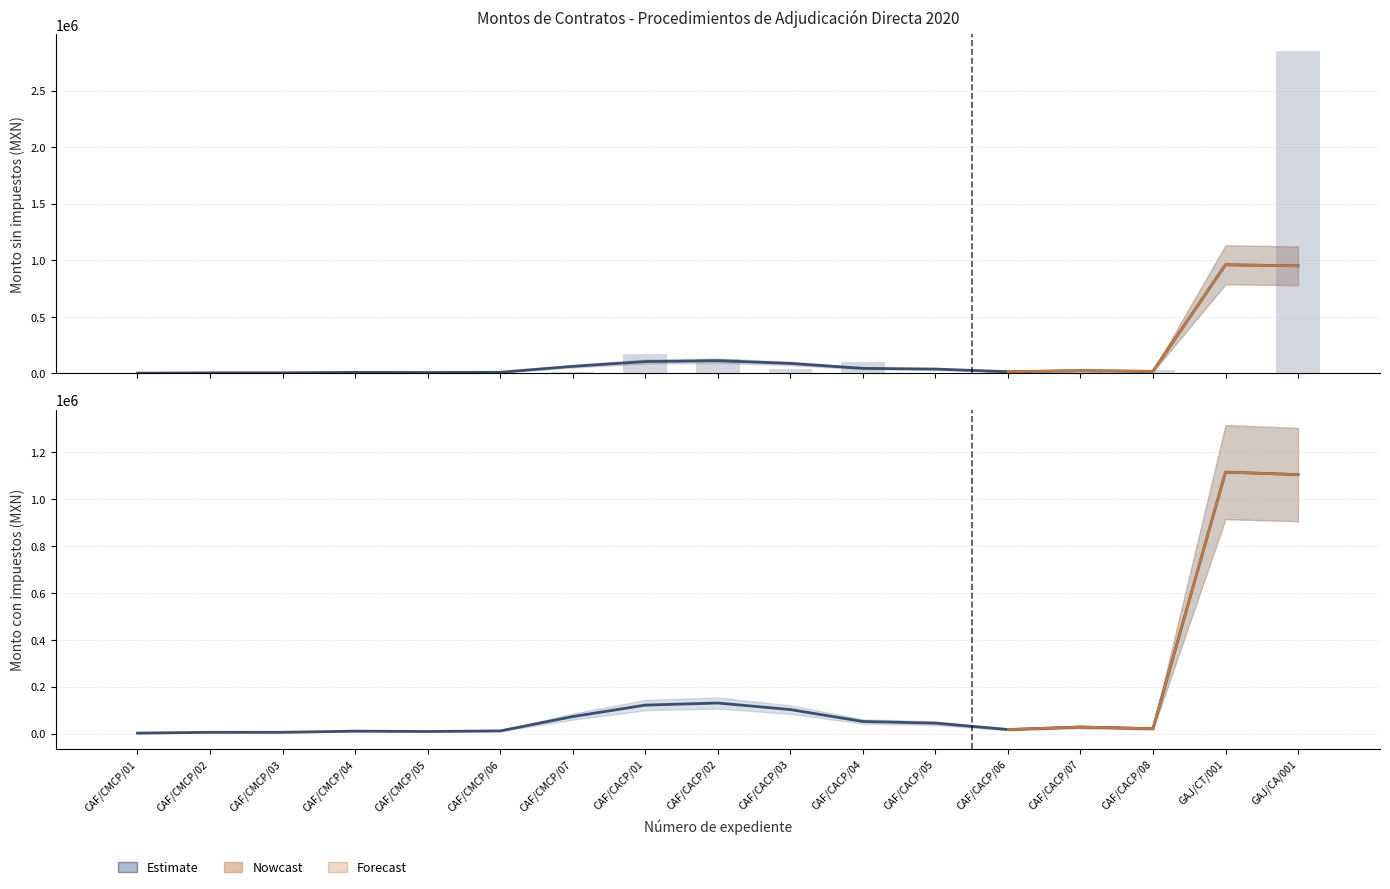

Is it true that Monto sin impuestos equals 3703.5 at CAF/CMCP/01?

False